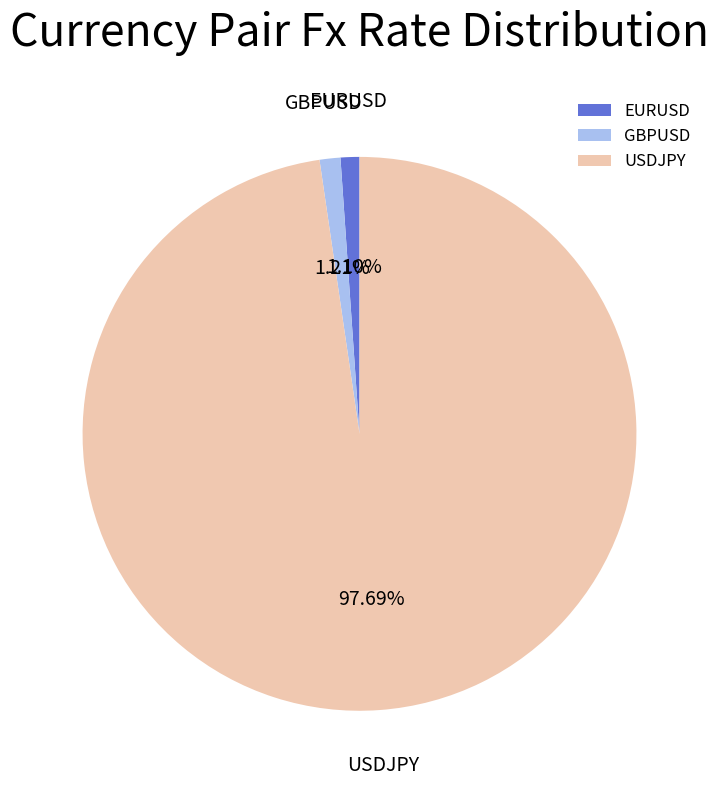

To the nearest percent, what portion does EURUSD represent?

1%